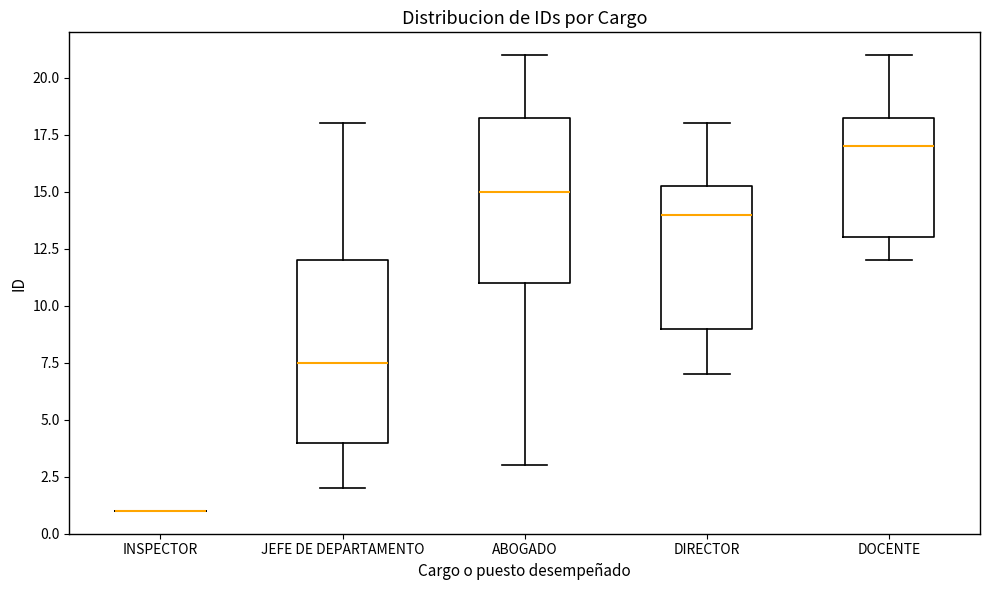

Where does the lower whisker of the box for DOCENTE end on the y-axis? The values are not printed on the chart, so give them approximately, as read against the axis.

12.0